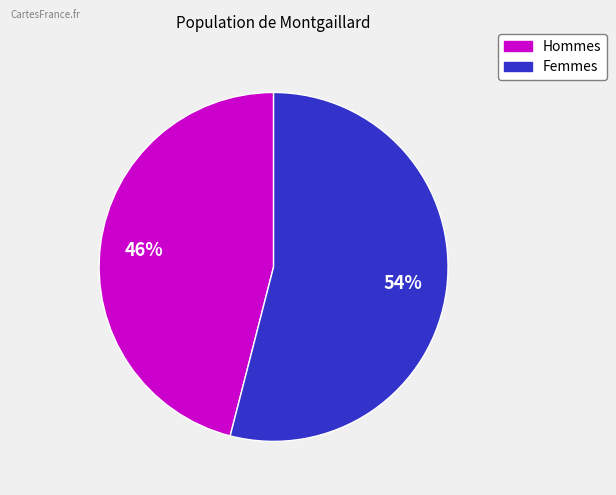

Does any single category account for the majority?

Yes